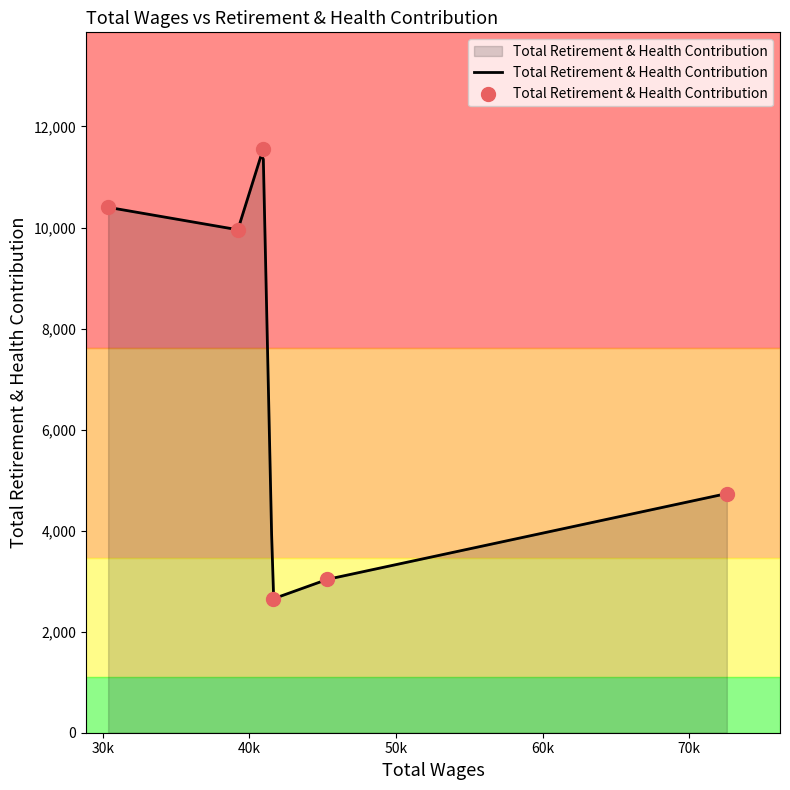

What is the change in value from 30k to 60k?

-6922